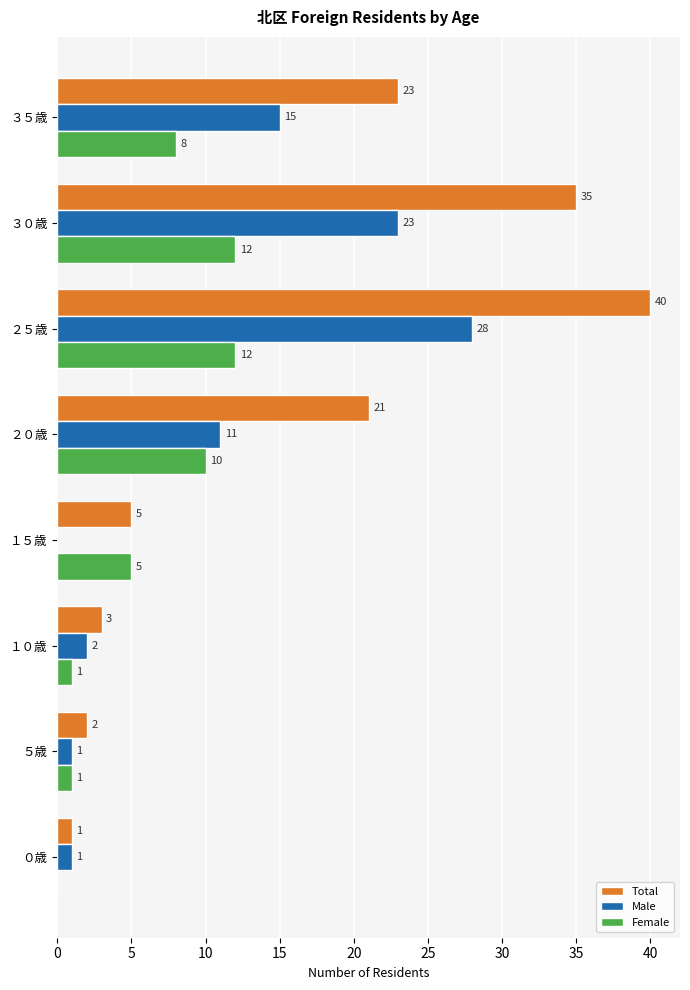

How many distinct data groups are displayed?

3